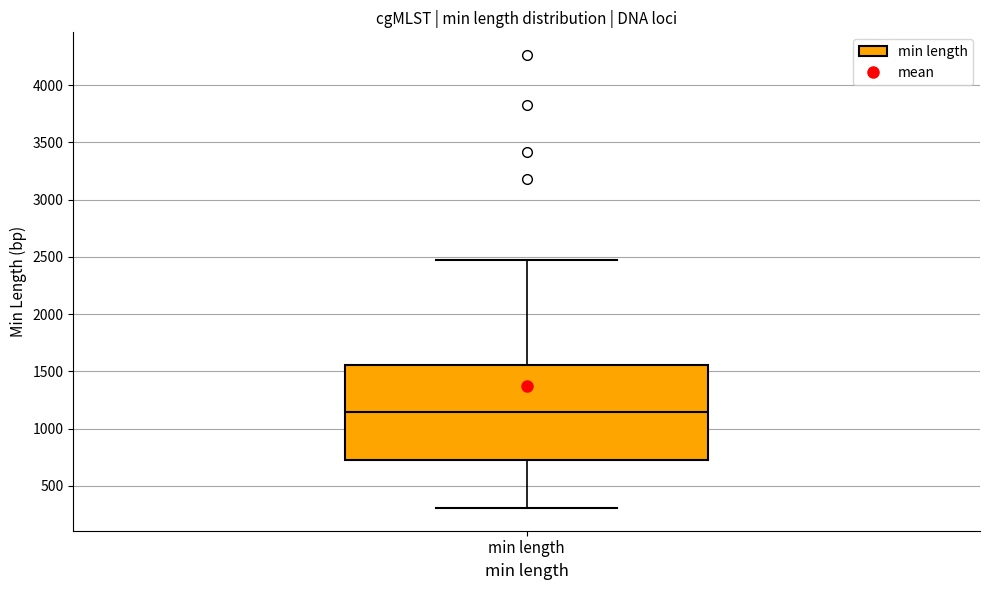

Read this box plot against the y-axis: the position of the median line, the range covered by the box, and the ends of both whiskers. The values are not printed on the chart, so give them approximately, as read against the axis.

median 1150, box 700 to 1550, whiskers 300 to 2500